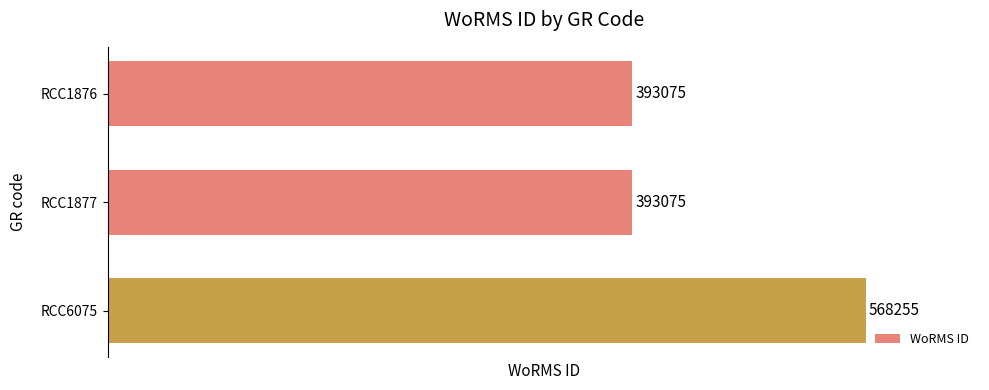

What is the value of the 3rd bar from the top?

568255